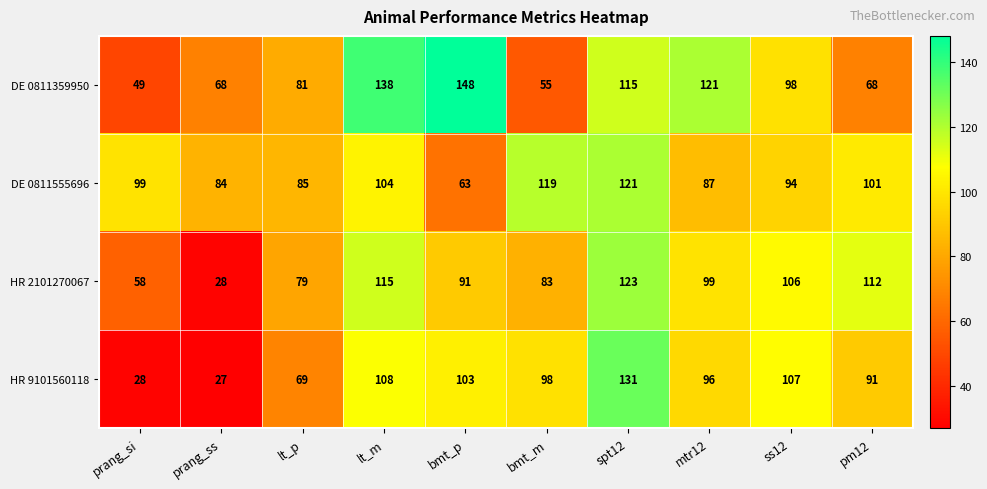

How many distinct data groups are displayed?

4